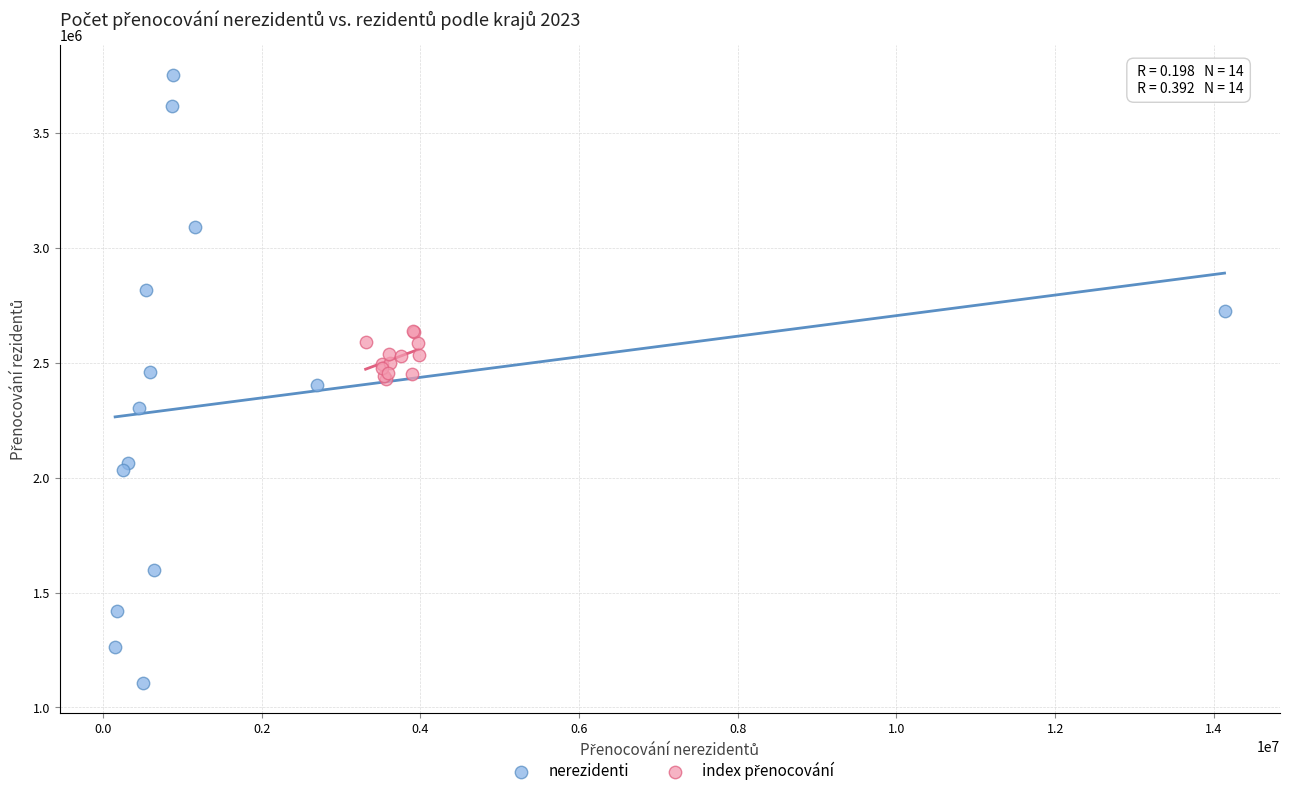

Which series contains the highest Y value?

nerezidenti